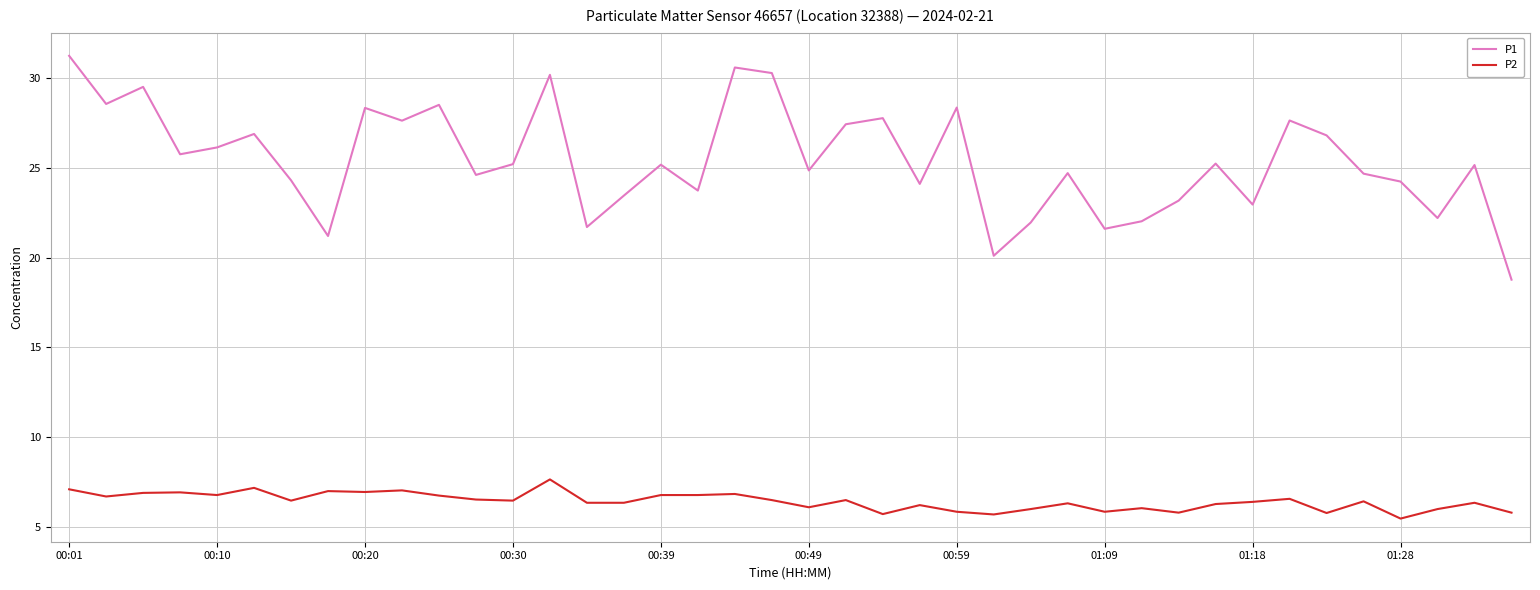

True or false: P2 and P1 cross at least once.

False